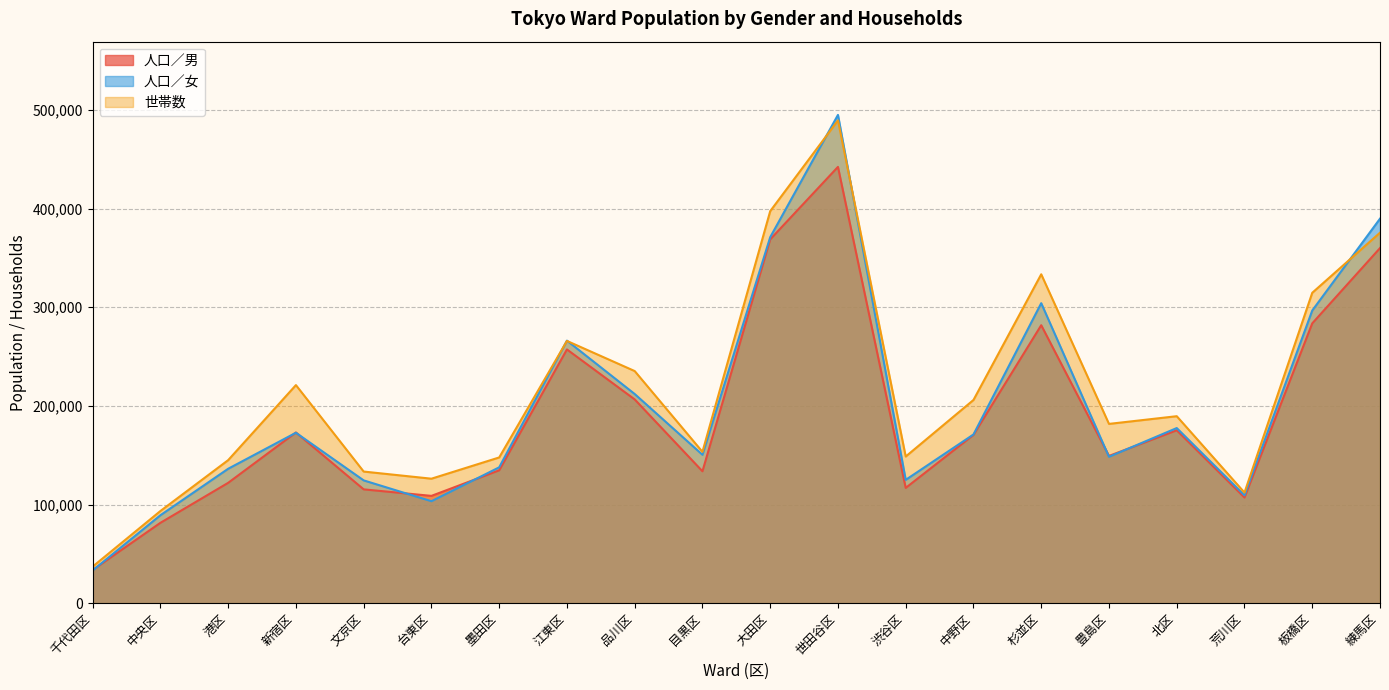

What position from the right is 千代田区?

20